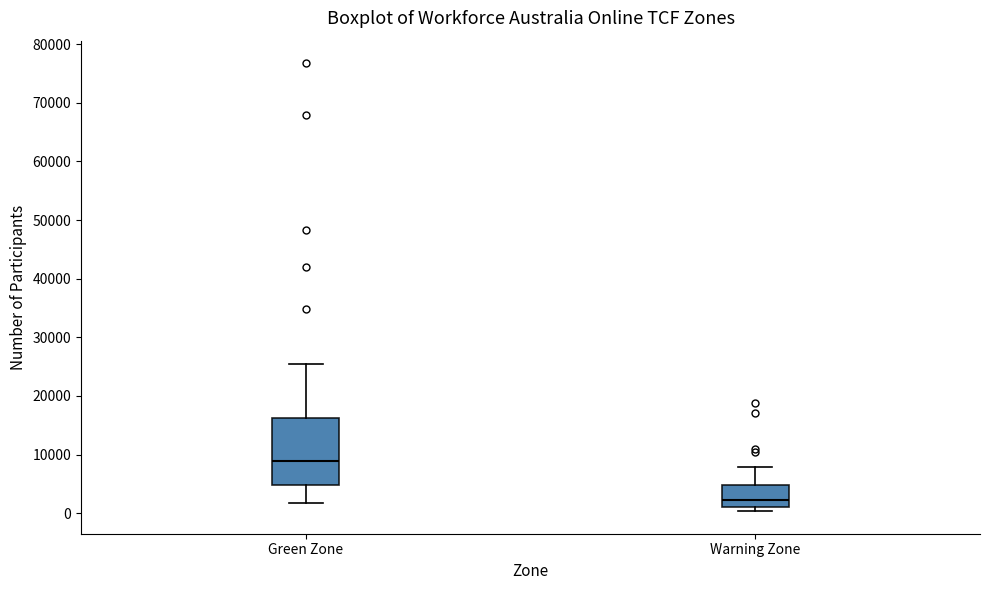

Which box is the tallest, from its lower edge to its upper edge?

Green Zone